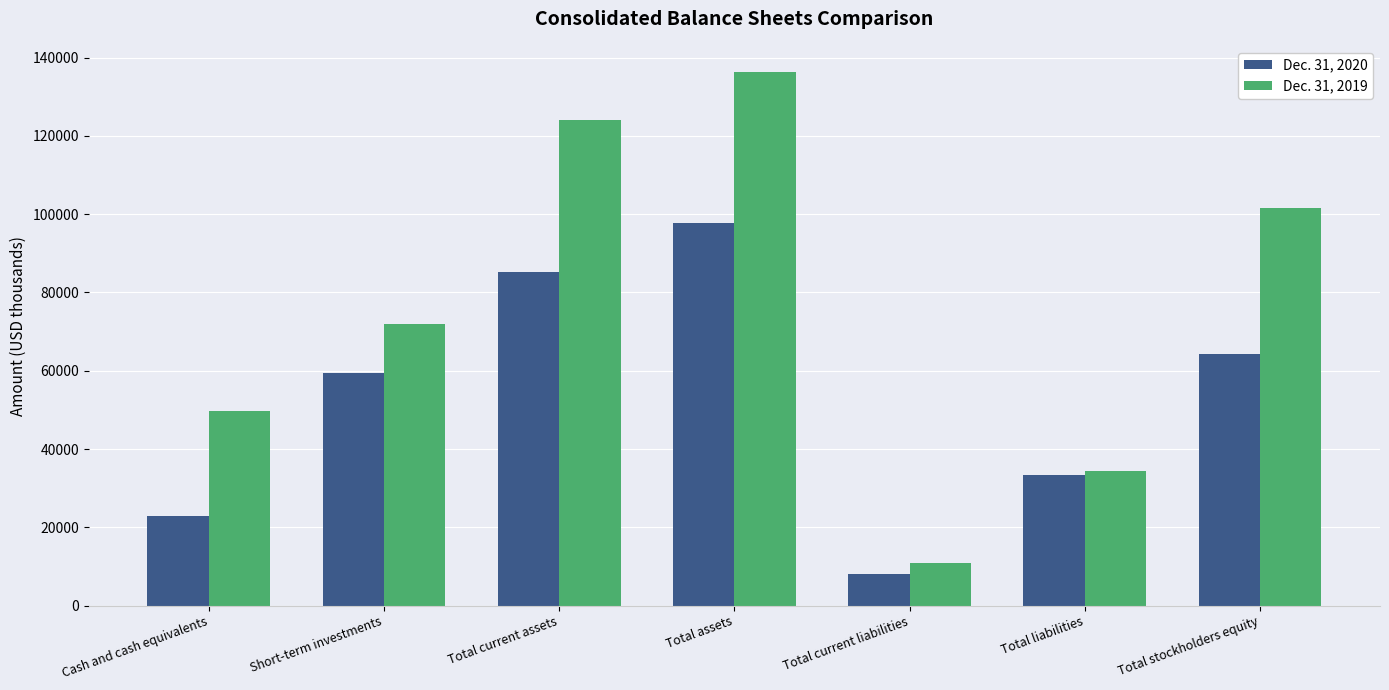

How many categories are shown in the chart?

7